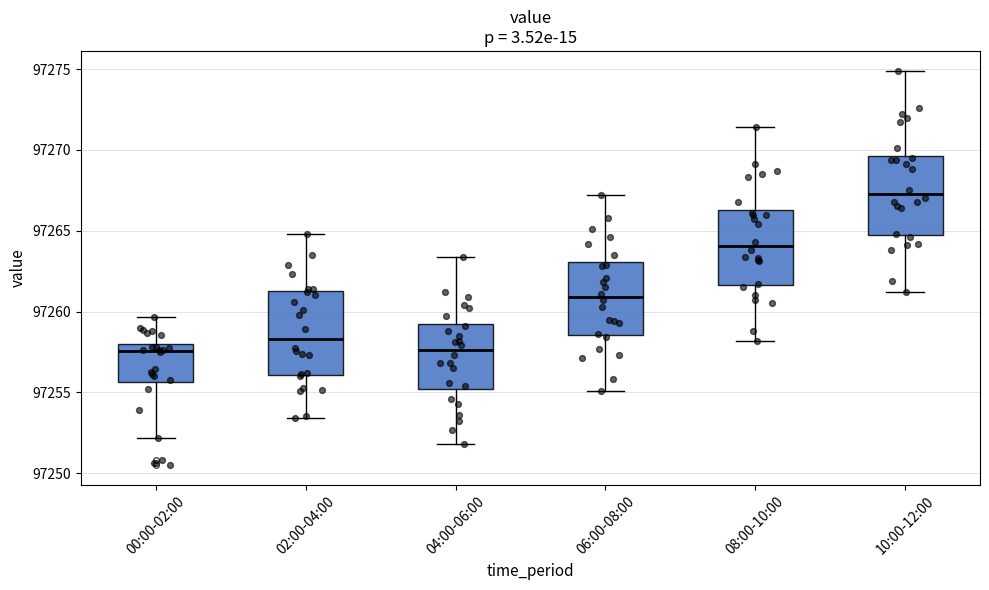

Reading left to right, transcribe this box plot: for each box, give where its median line is, the range the box spans, and where its two whiskers end, as read against the y-axis. The values are not printed on the chart, so give them approximately, as read against the axis.

00:00-02:00: median 97257.5, box 97255.5 to 97258.0, whiskers 97252.0 to 97259.5
02:00-04:00: median 97258.5, box 97256.0 to 97261.0, whiskers 97253.5 to 97265.0
04:00-06:00: median 97257.5, box 97255.0 to 97259.5, whiskers 97252.0 to 97263.5
06:00-08:00: median 97261.0, box 97258.5 to 97263.0, whiskers 97255.0 to 97267.0
08:00-10:00: median 97264.0, box 97261.5 to 97266.5, whiskers 97258.0 to 97271.5
10:00-12:00: median 97267.5, box 97265.0 to 97269.5, whiskers 97261.0 to 97275.0